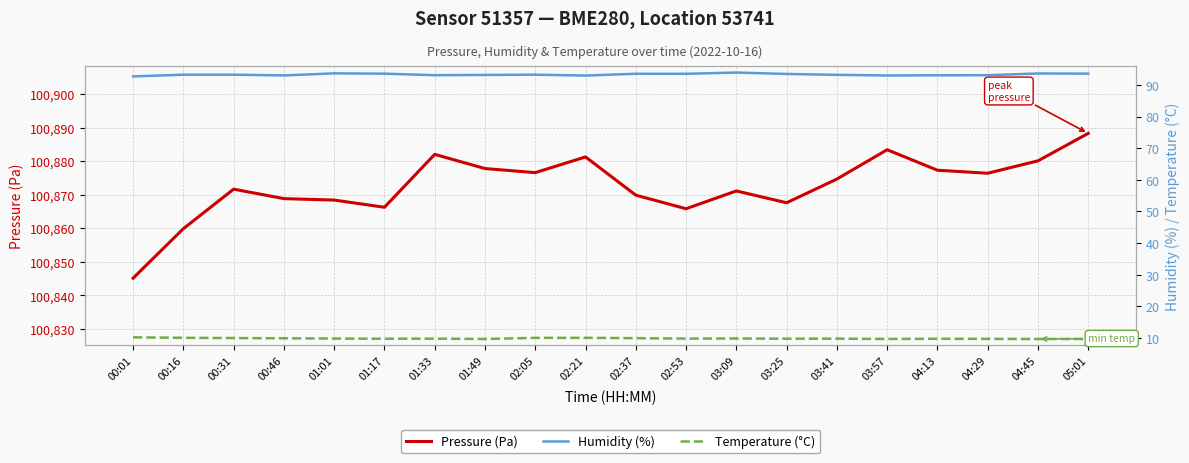

How many lines are shown in the chart?

3